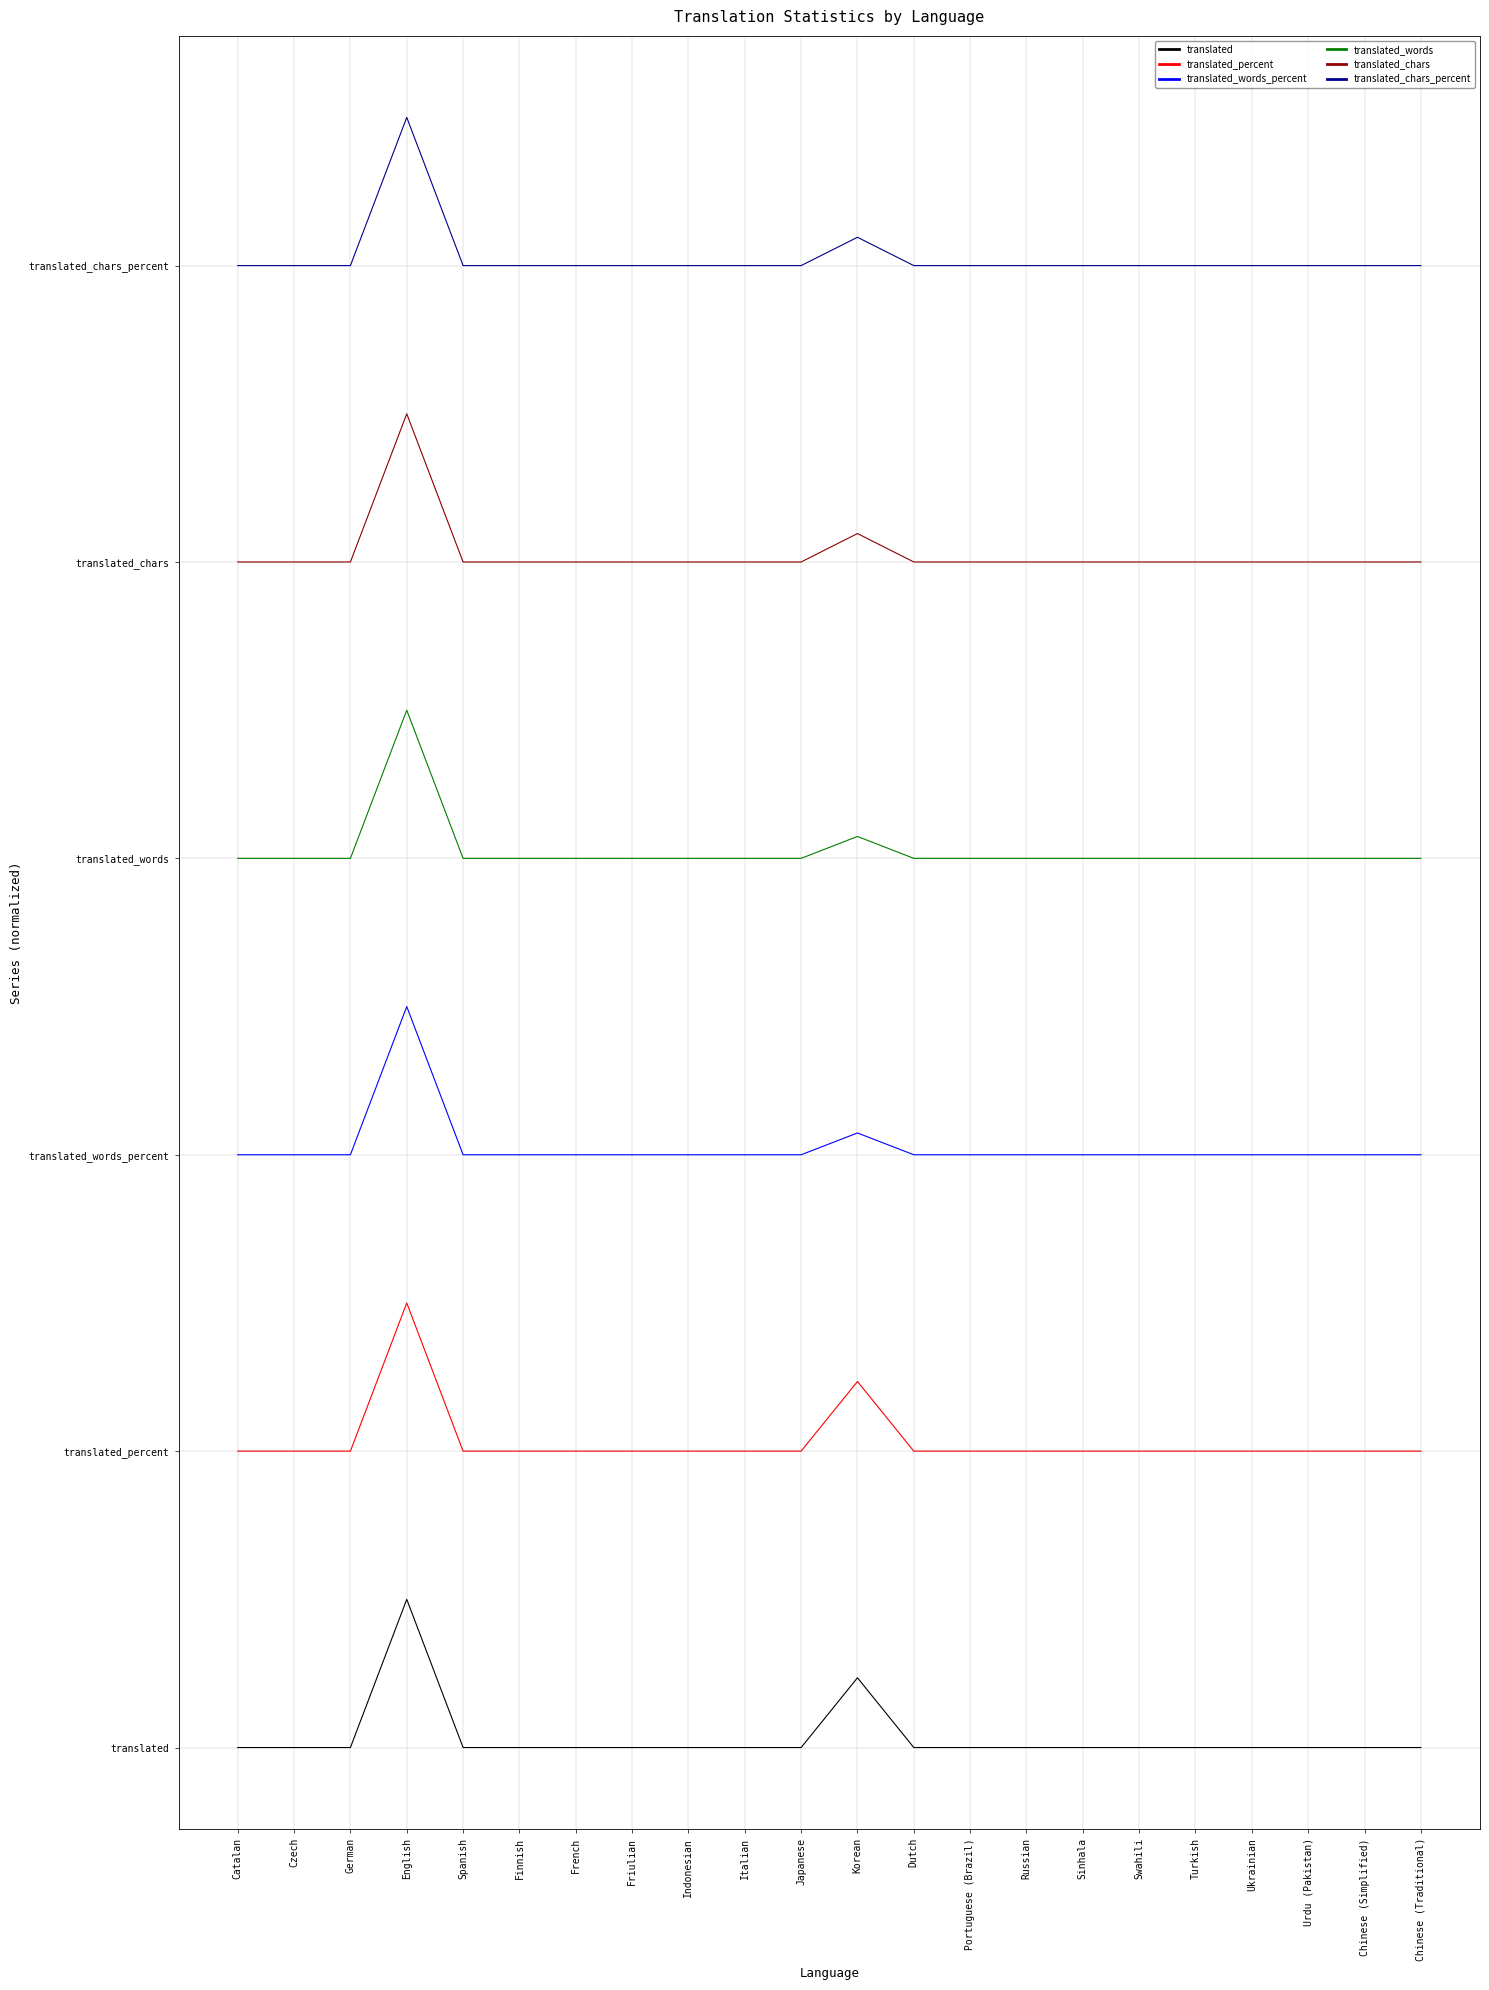

Does the chart have visible grid lines?

Yes